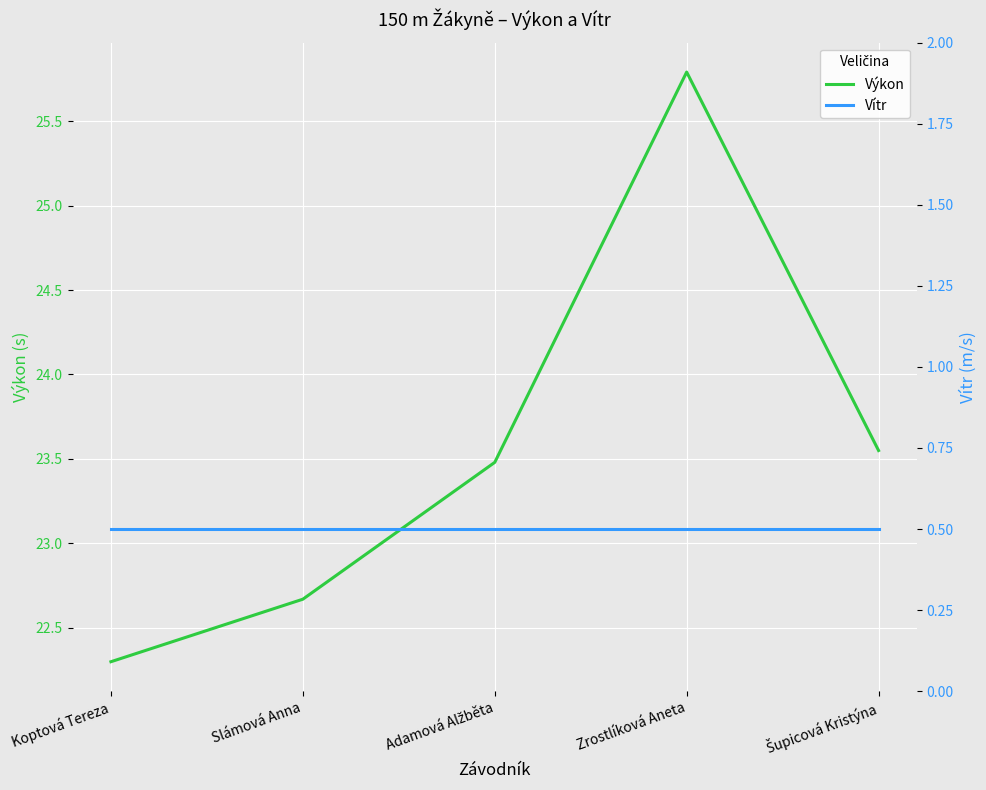

Which label corresponds to the largest value in the chart?

Zrostlíková Aneta